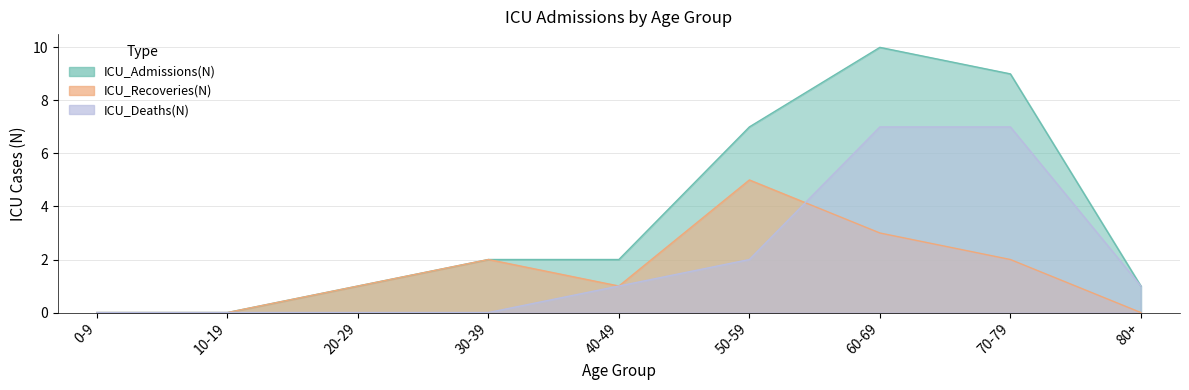

What are all the series names shown in the legend?

ICU_Admissions(N), ICU_Recoveries(N), ICU_Deaths(N)